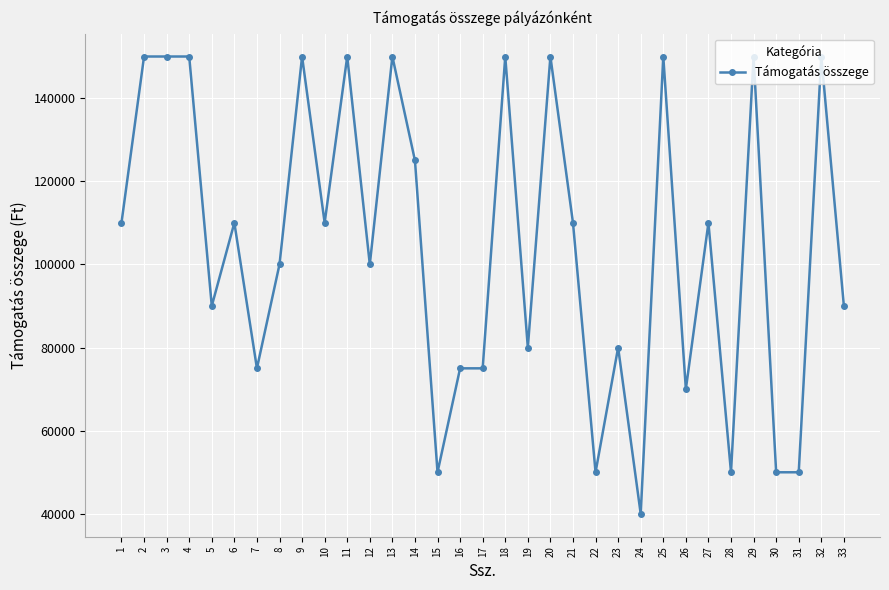

Does the chart have visible grid lines?

Yes